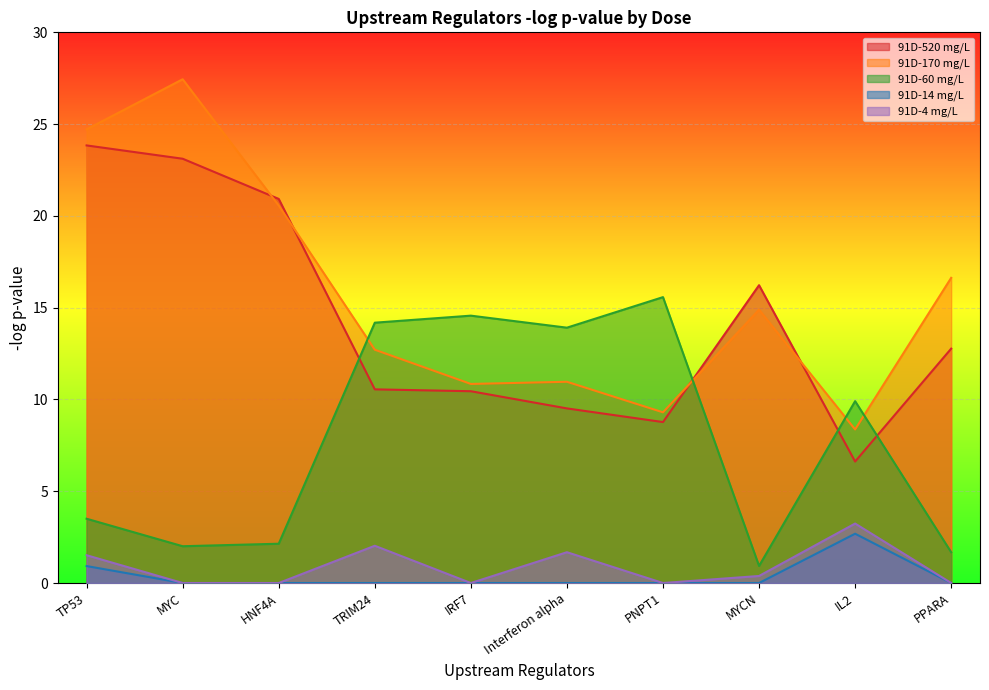

Reading right to left, what are all the values shown in this chart?

91D-520 mg/L: PPARA=12.8	IL2=6.6	MYCN=16.2	PNPT1=8.8	Interferon alpha=9.5	IRF7=10.4	TRIM24=10.5	HNF4A=20.9	MYC=23.1	TP53=23.8
91D-170 mg/L: PPARA=16.6	IL2=8.4	MYCN=14.9	PNPT1=9.3	Interferon alpha=11.0	IRF7=10.8	TRIM24=12.7	HNF4A=20.6	MYC=27.4	TP53=24.7
91D-60 mg/L: PPARA=1.7	IL2=9.9	MYCN=0.9	PNPT1=15.6	Interferon alpha=13.9	IRF7=14.6	TRIM24=14.2	HNF4A=2.1	MYC=2.0	TP53=3.5
91D-14 mg/L: PPARA=0.0	IL2=2.7	MYCN=0.0	PNPT1=0.0	Interferon alpha=0.0	IRF7=0.0	TRIM24=0.0	HNF4A=0.0	MYC=0.0	TP53=0.9
91D-4 mg/L: PPARA=0.0	IL2=3.2	MYCN=0.4	PNPT1=0.0	Interferon alpha=1.7	IRF7=0.0	TRIM24=2.0	HNF4A=0.0	MYC=0.0	TP53=1.5